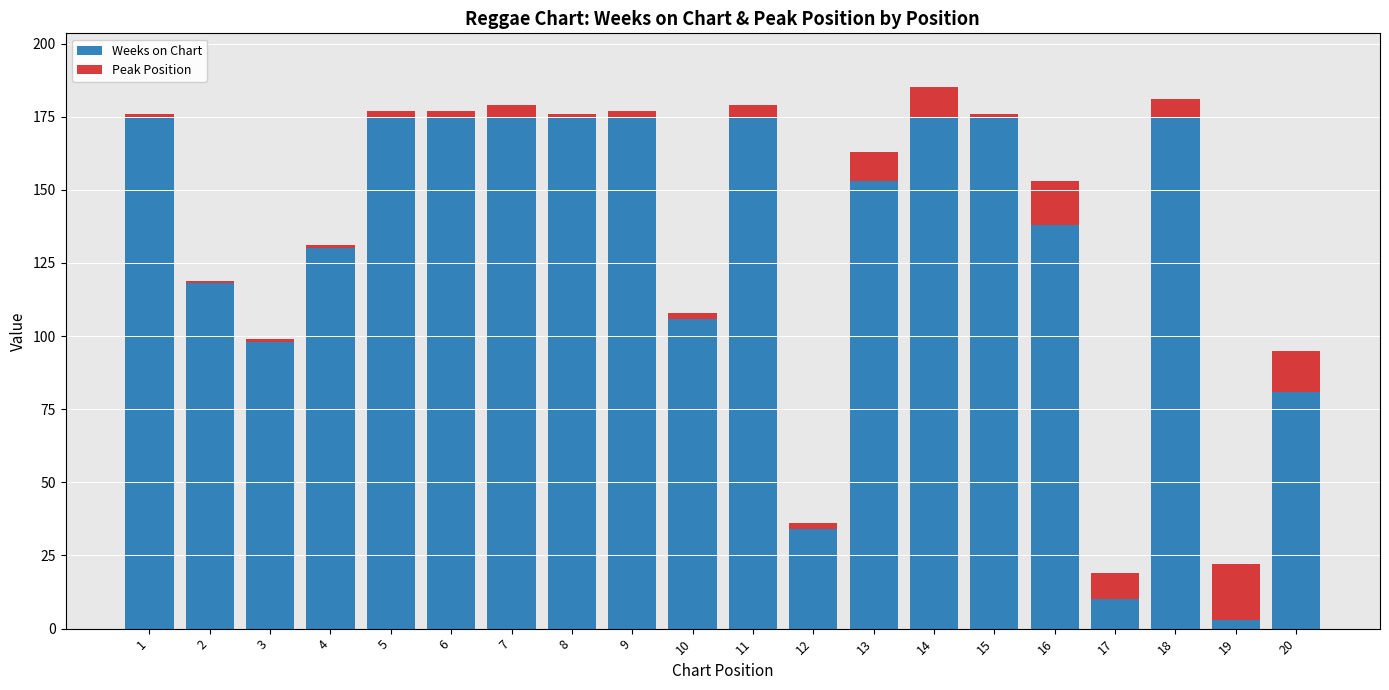

The value of Weeks on Chart at 8 is 175. True or false?

True